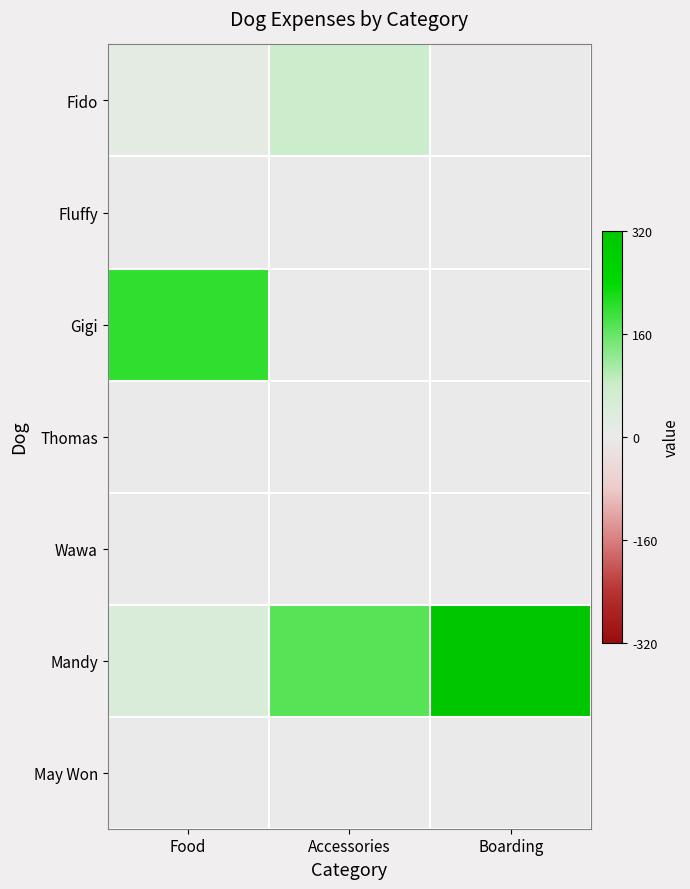

Count the number of data series in this chart.

7